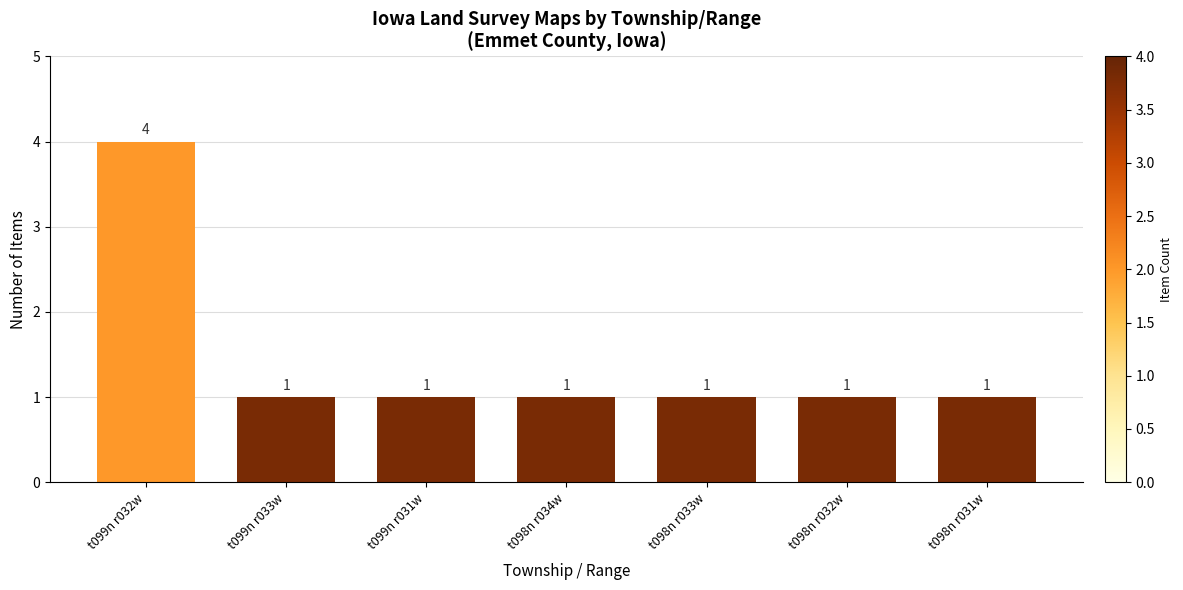

The value at t098n r033w is 1. True or false?

True